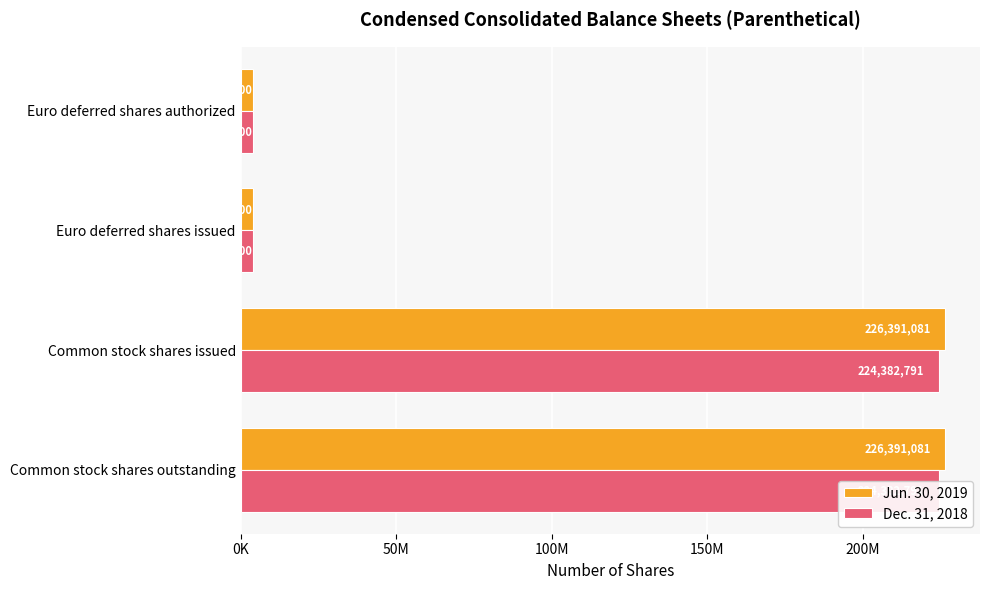

List the series in order of their overall mean, lowest first.

Dec. 31, 2018, Jun. 30, 2019